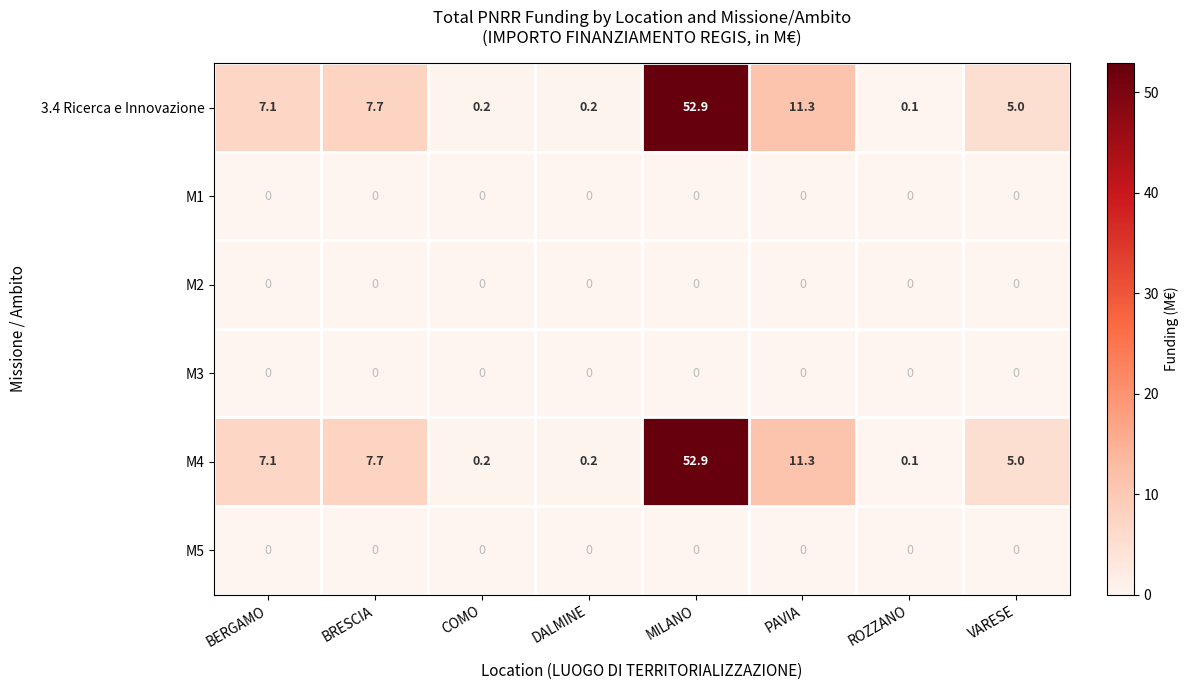

The M3 series shows 0.0 at COMO. True or false?

True